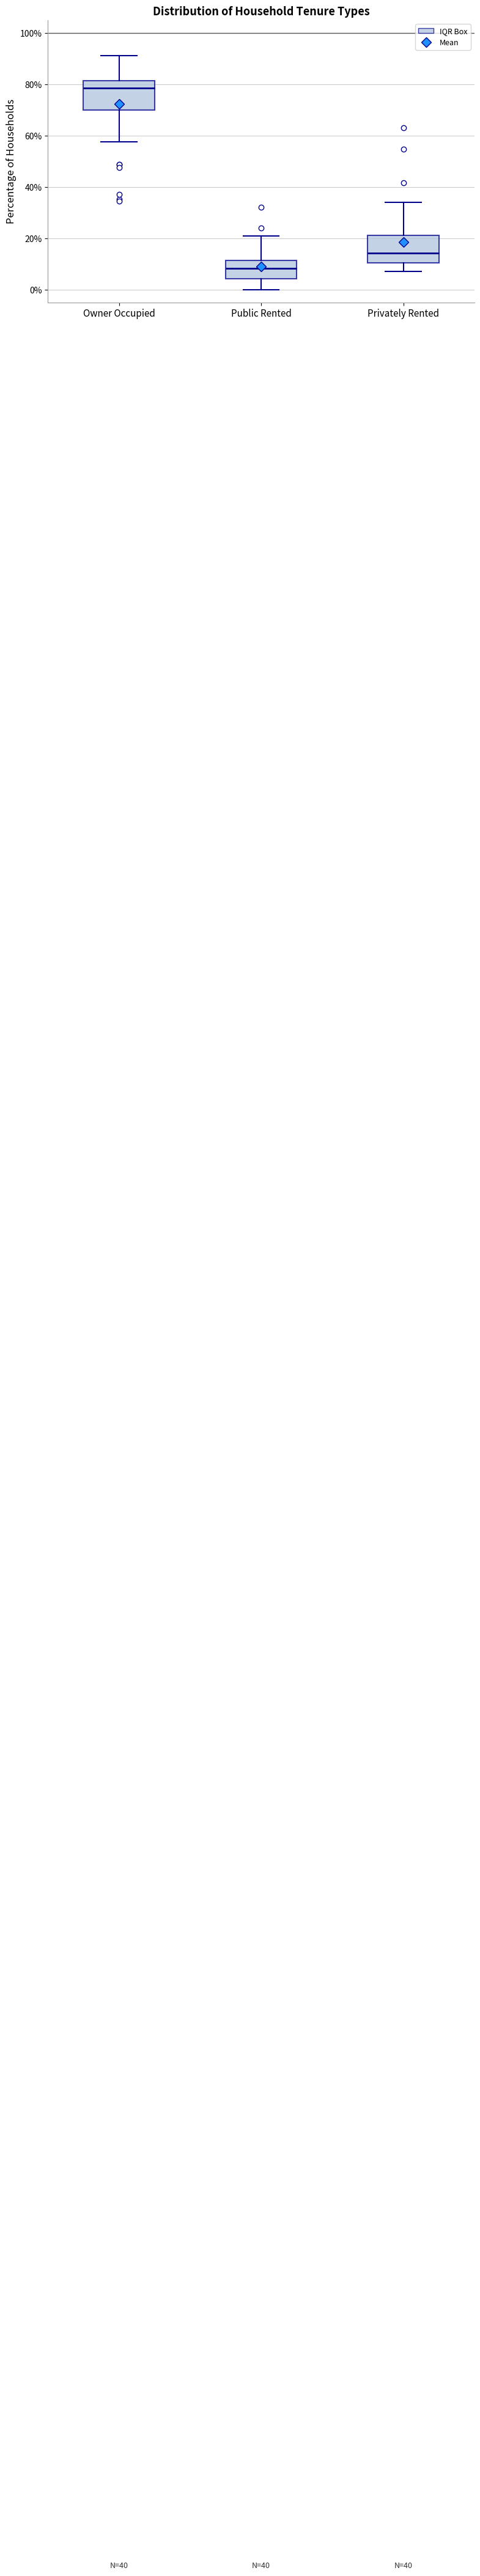

Reading left to right, transcribe this box plot: for each box, give where its median line is, the range the box spans, and where its two whiskers end, as read against the y-axis. The values are not printed on the chart, so give them approximately, as read against the axis.

Owner Occupied: median 78, box 70 to 82, whiskers 58 to 92
Public Rented: median 8, box 4 to 12, whiskers 0 to 20
Privately Rented: median 14, box 10 to 22, whiskers 8 to 34